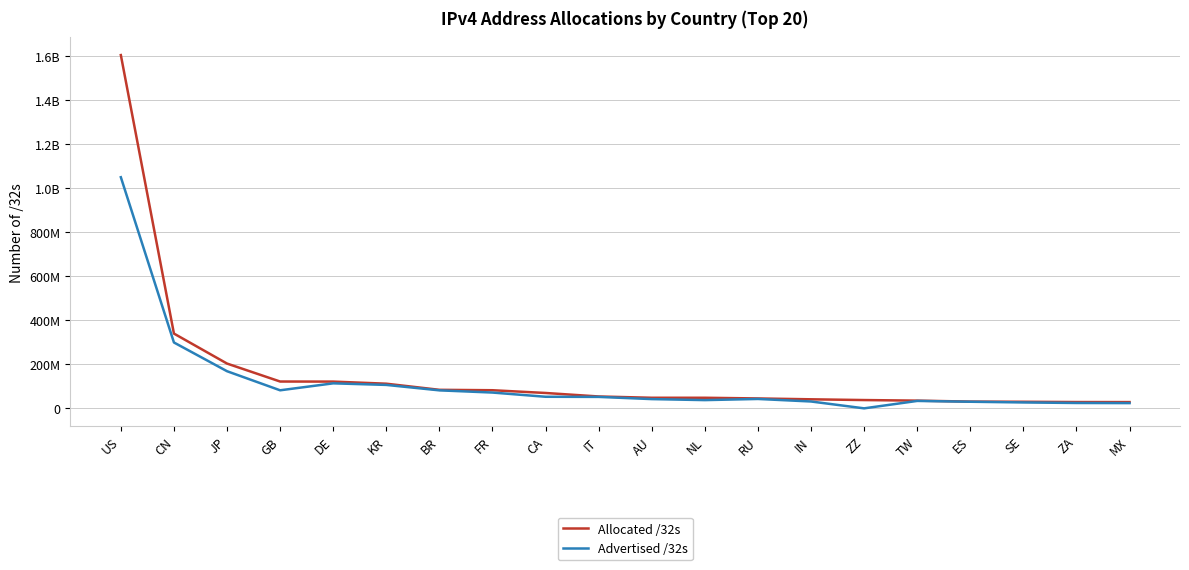

Does the chart display data point markers on the line(s)?

No